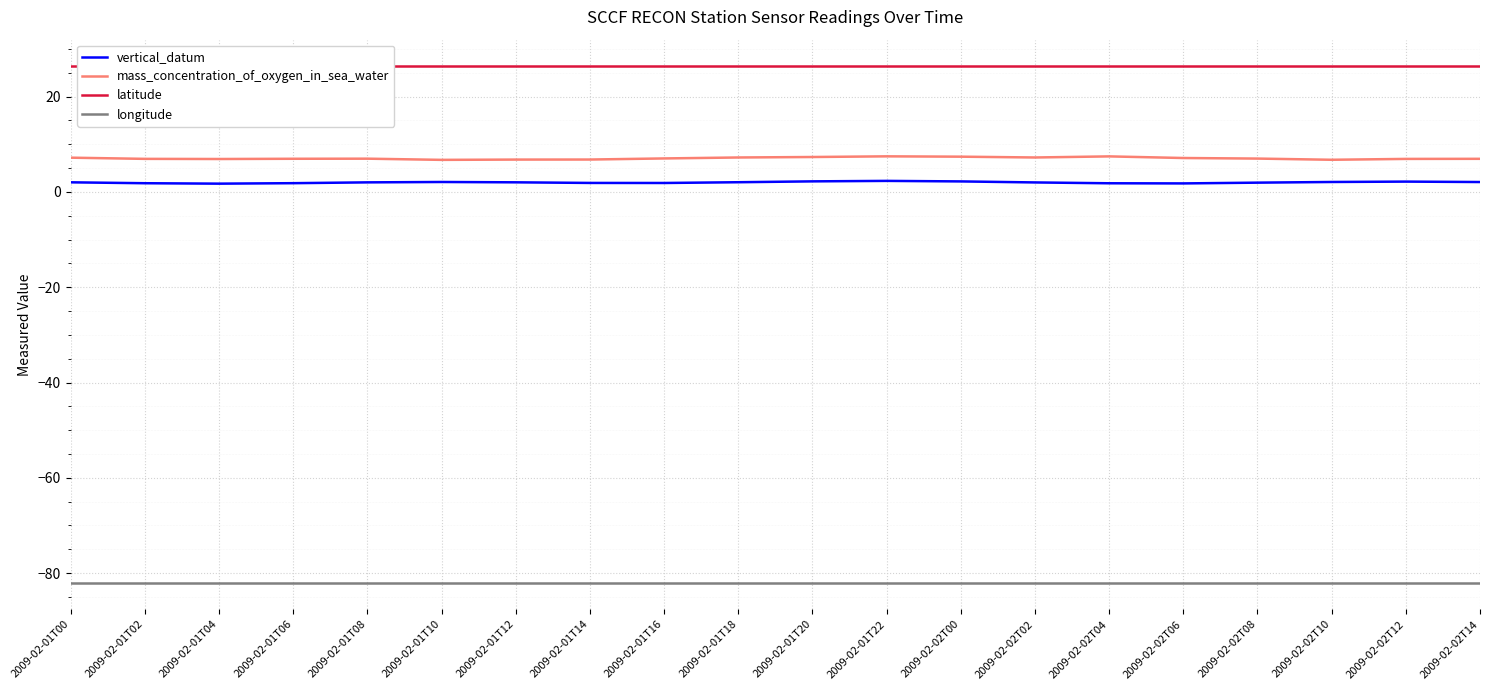

At how many categories does at least one series exceed -67?

20